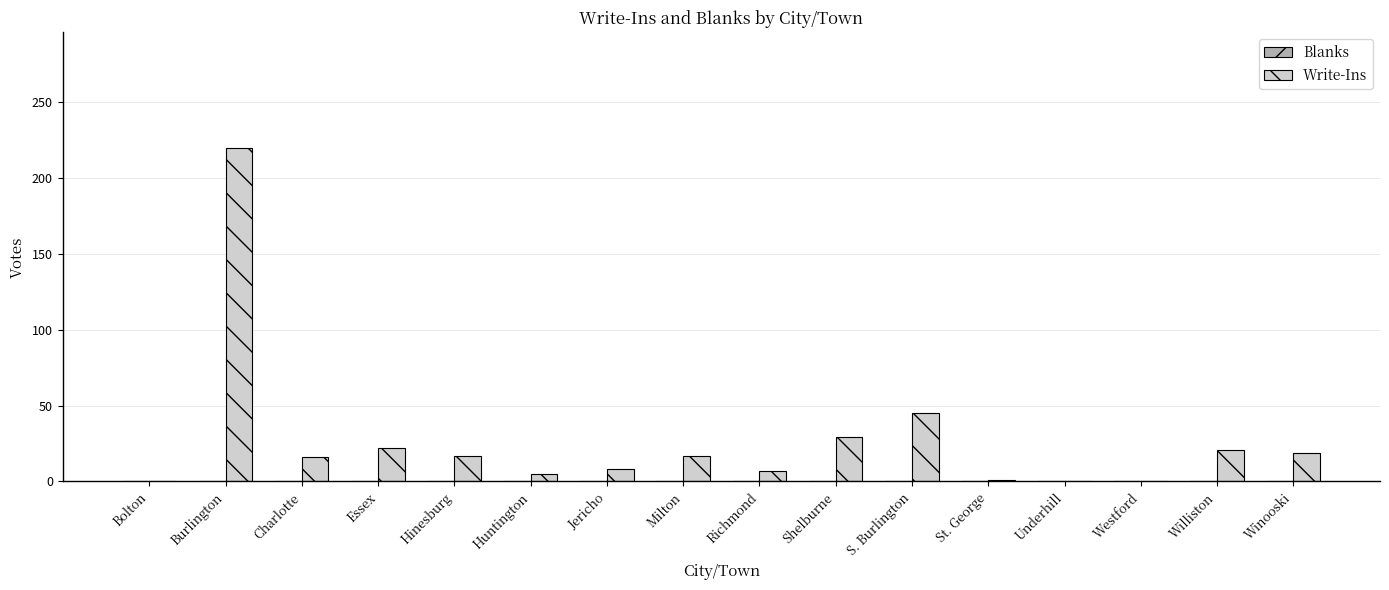

At which label is the value closest to 110?

S. Burlington